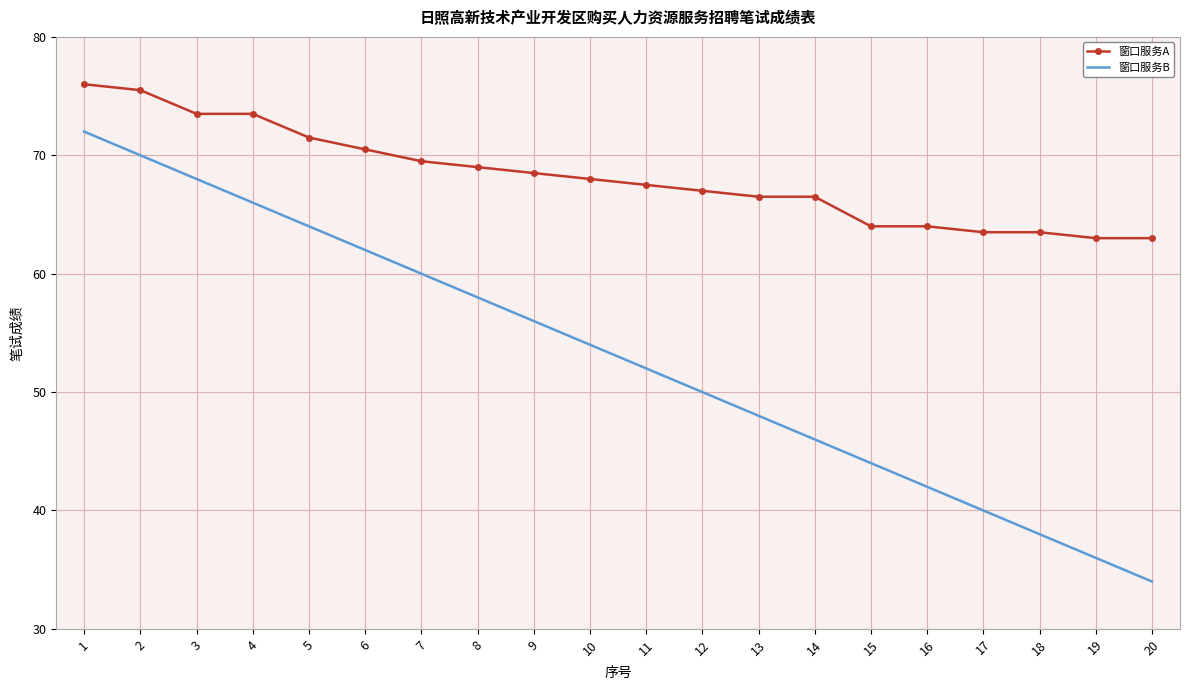

True or false: 窗口服务B and 窗口服务A intersect in this chart.

False